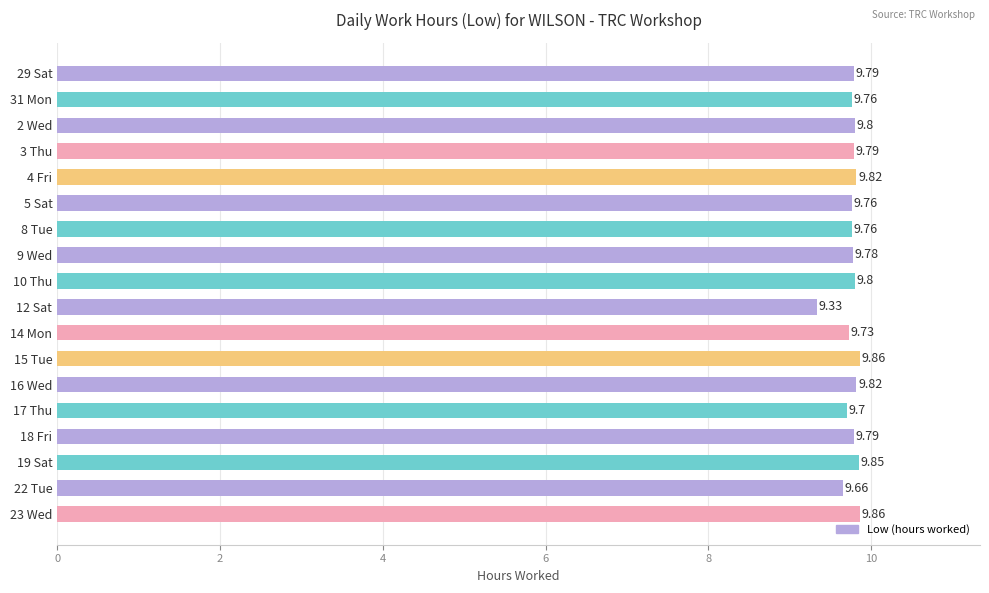

Between 10 Thu and 8 Tue, which is larger?

10 Thu